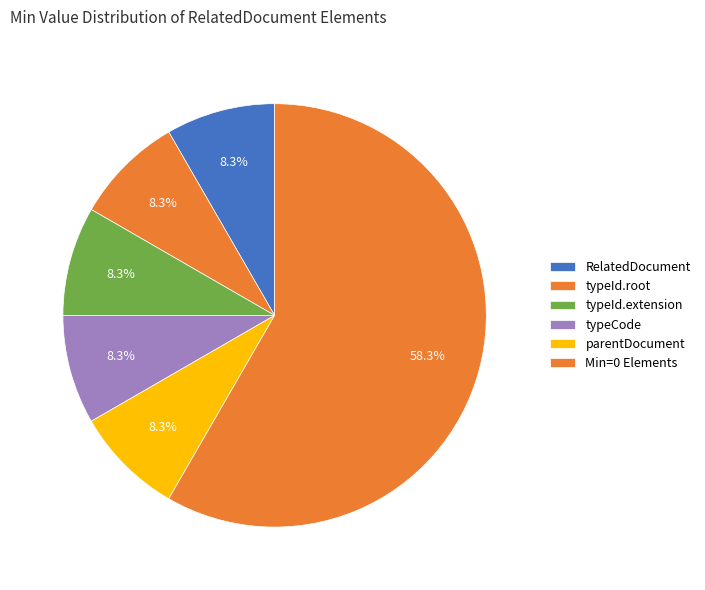

Does RelatedDocument account for over 50% of the chart?

No